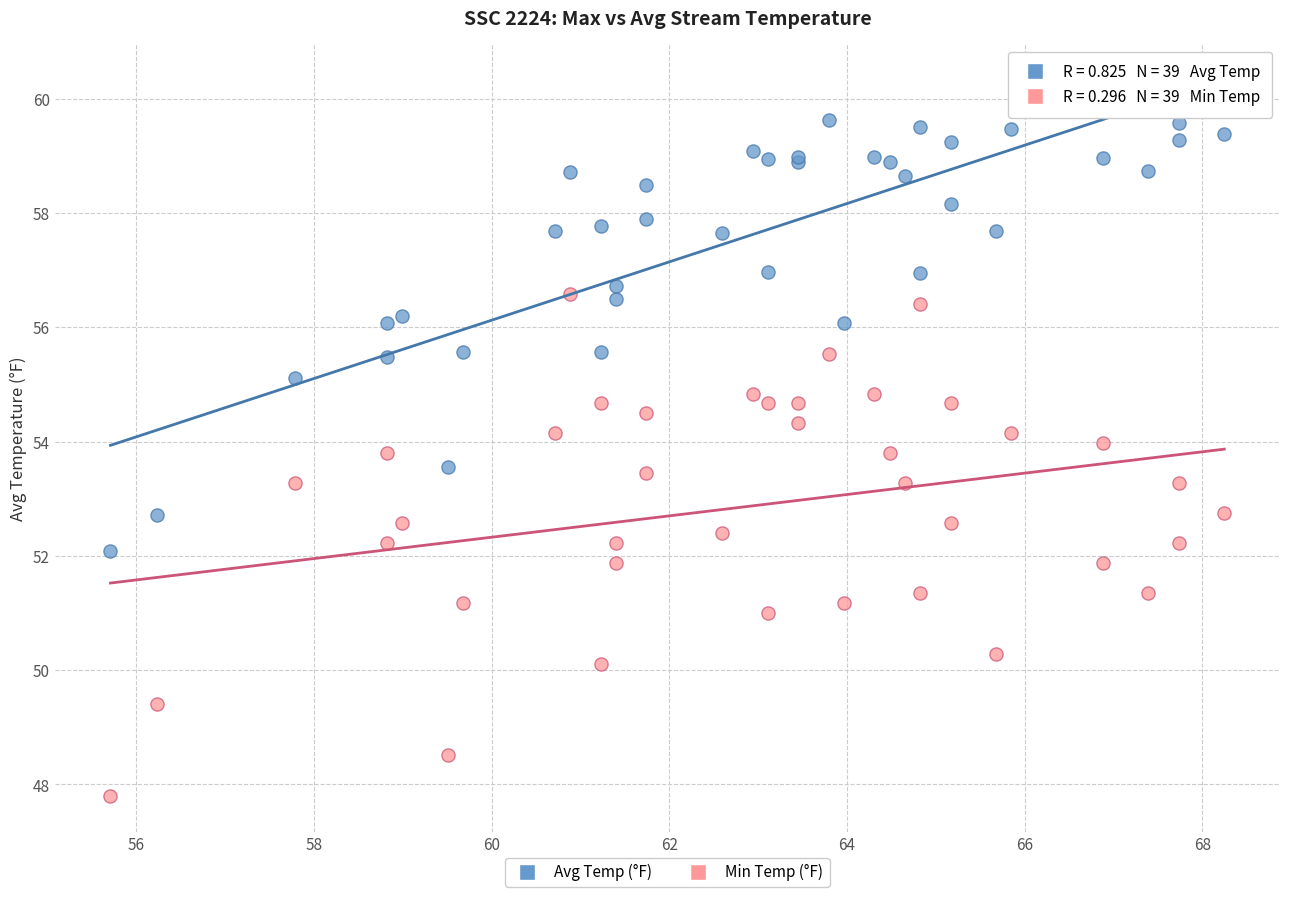

What is the X range (max minus min) for the scatter plot?

12.5